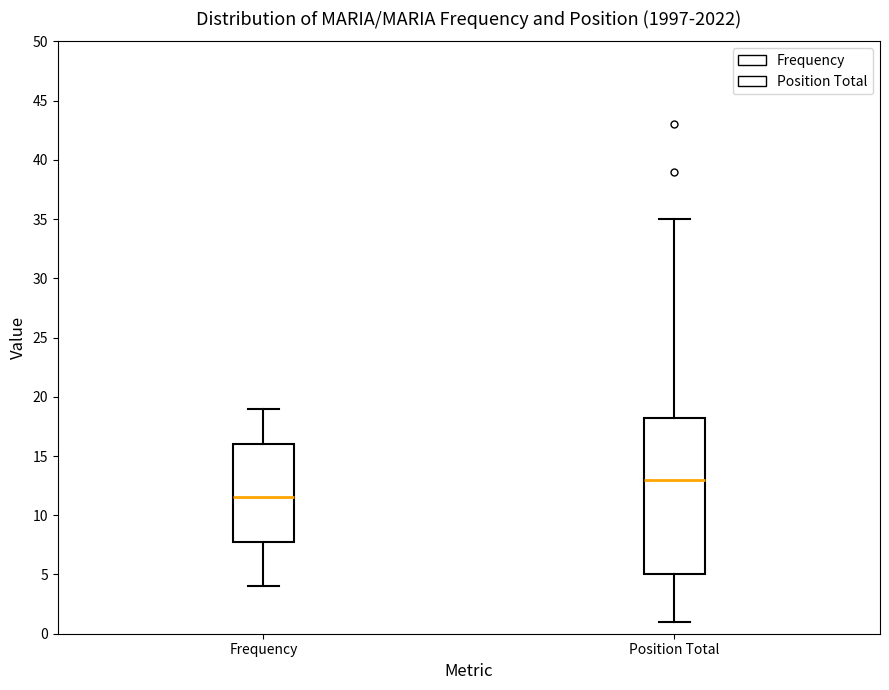

Reading left to right, transcribe this box plot: for each box, give where its median line is, the range the box spans, and where its two whiskers end, as read against the y-axis. The values are not printed on the chart, so give them approximately, as read against the axis.

Frequency: median 11.5, box 8.0 to 16.0, whiskers 4.0 to 19.0
Position Total: median 13.0, box 5.0 to 18.5, whiskers 1.0 to 35.0